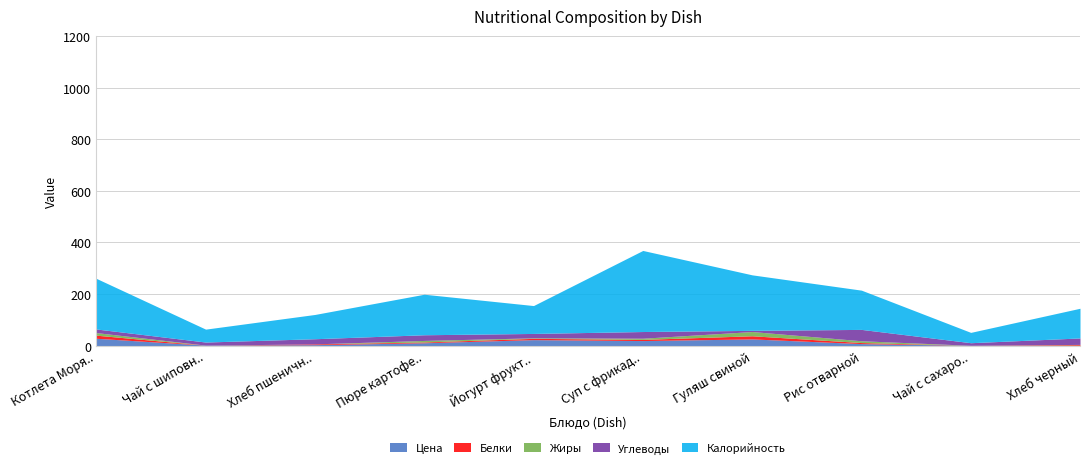

What is the label of the 4th point from the right?

Гуляш свиной